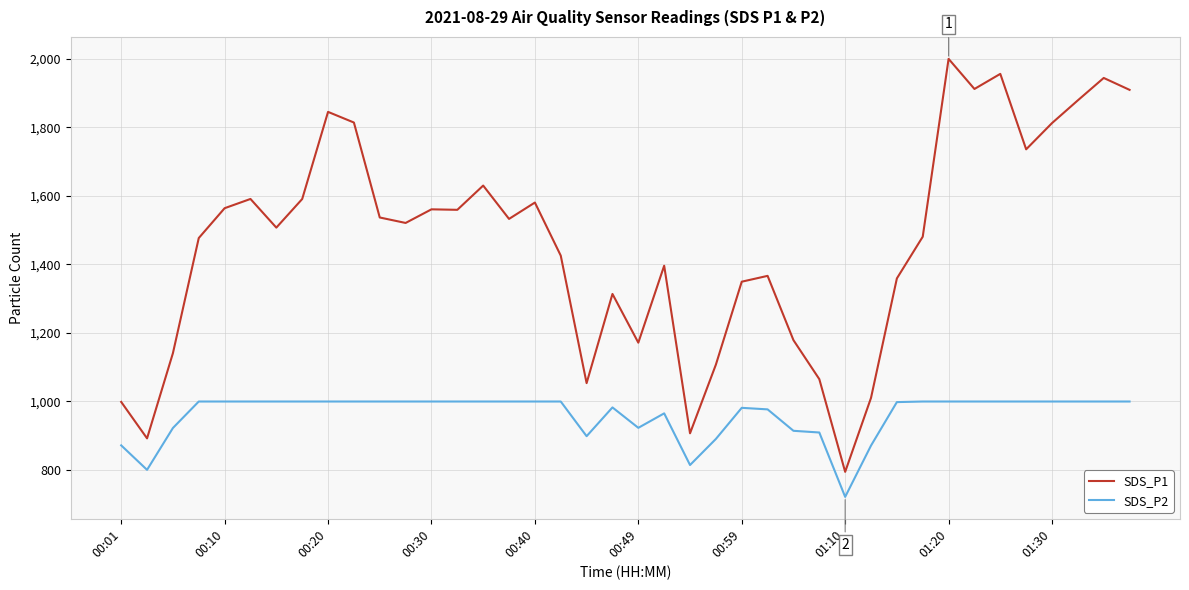

In SDS_P1, how many points are higher than both neighbors (excluding endpoints)?

11